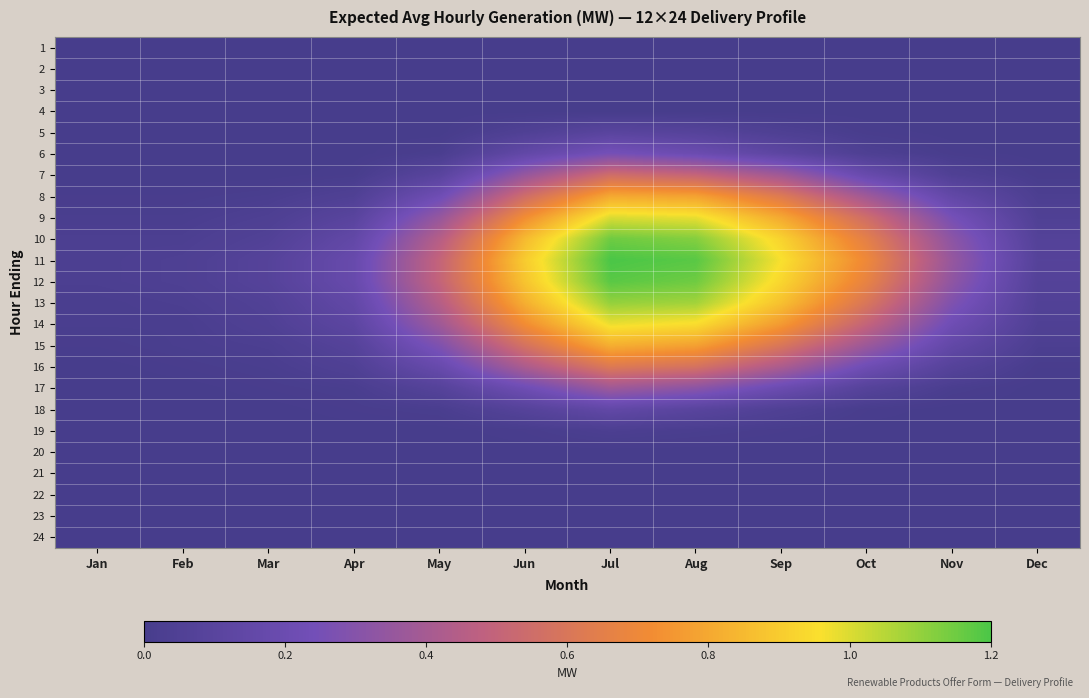

At which category does the chart reach its peak across all series?

Jul